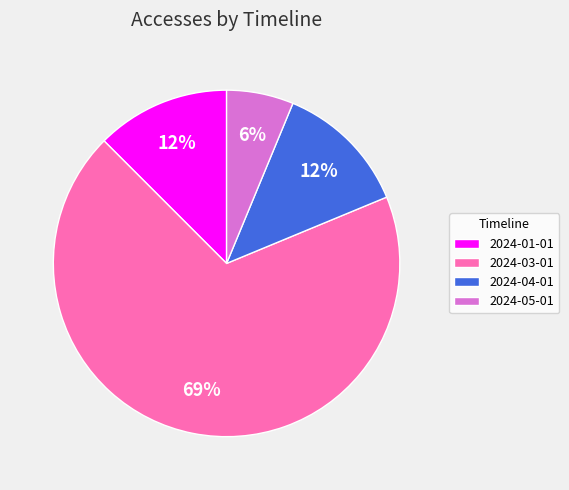

To the nearest percent, what is the average slice percentage?

25%